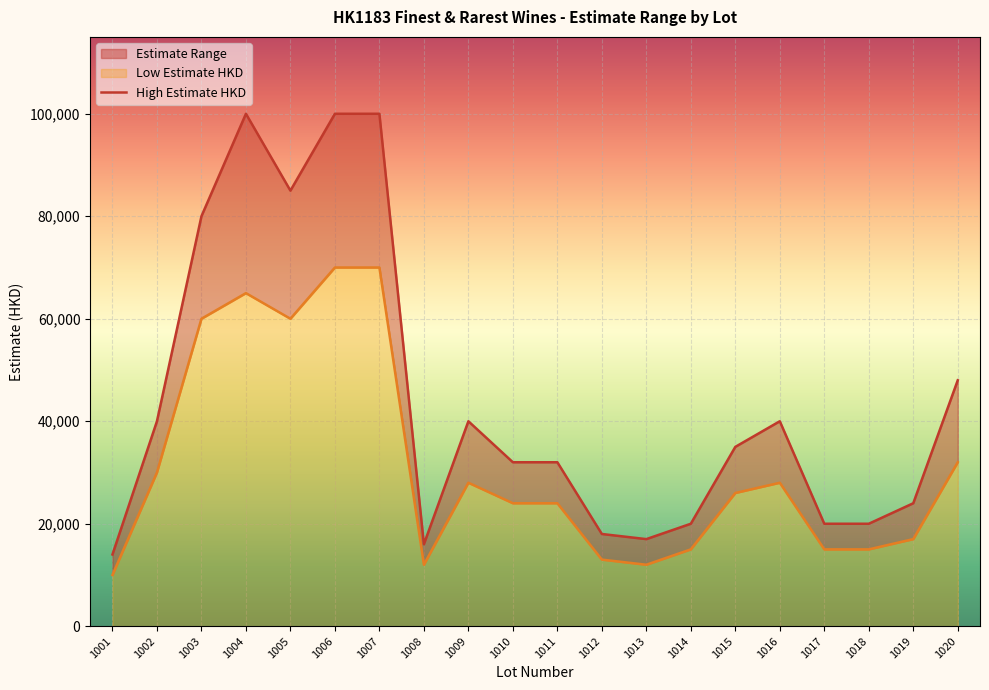

True or false: High Estimate HKD has a value of 139710 at 1005.

False